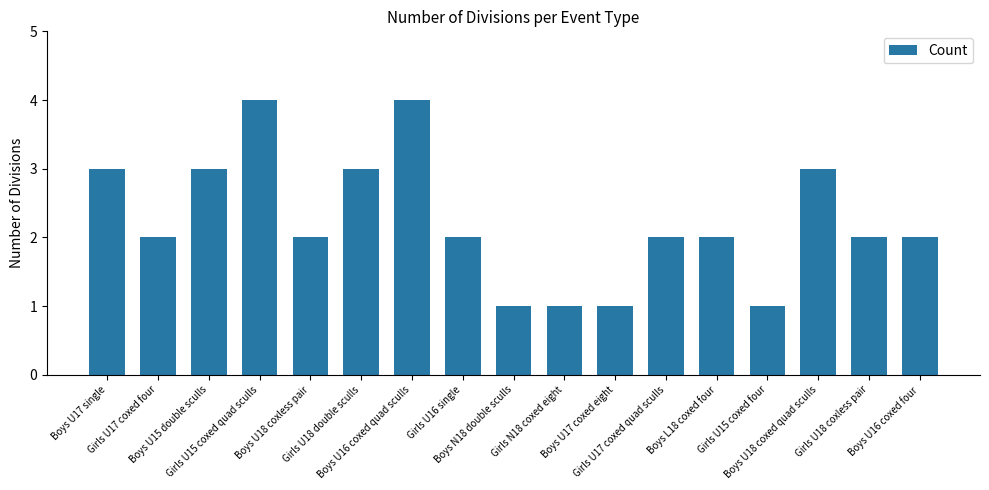

Approximately how many times larger is the value at Boys U15 double sculls compared to Boys U18 coxed quad sculls?

1.0